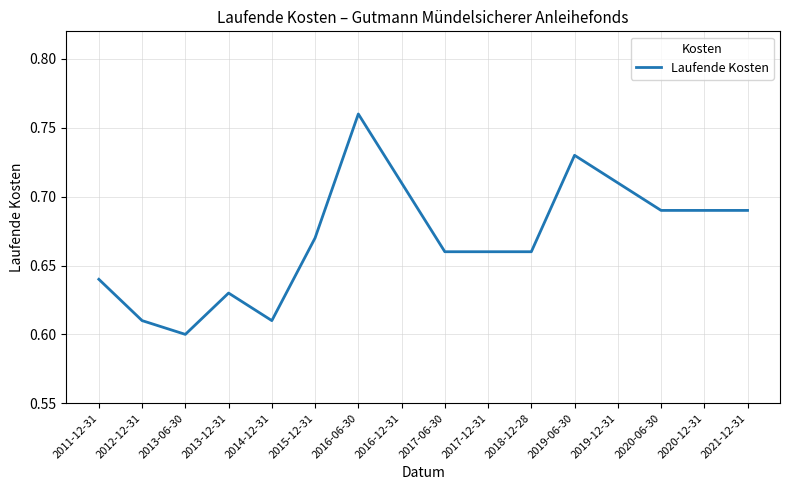

Which category has the lowest value across all series?

2013-06-30